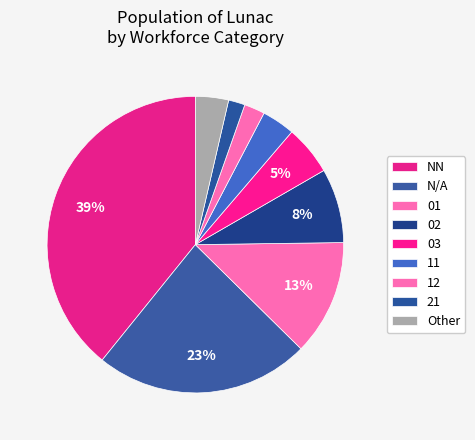

Count the number of slices in the pie.

9